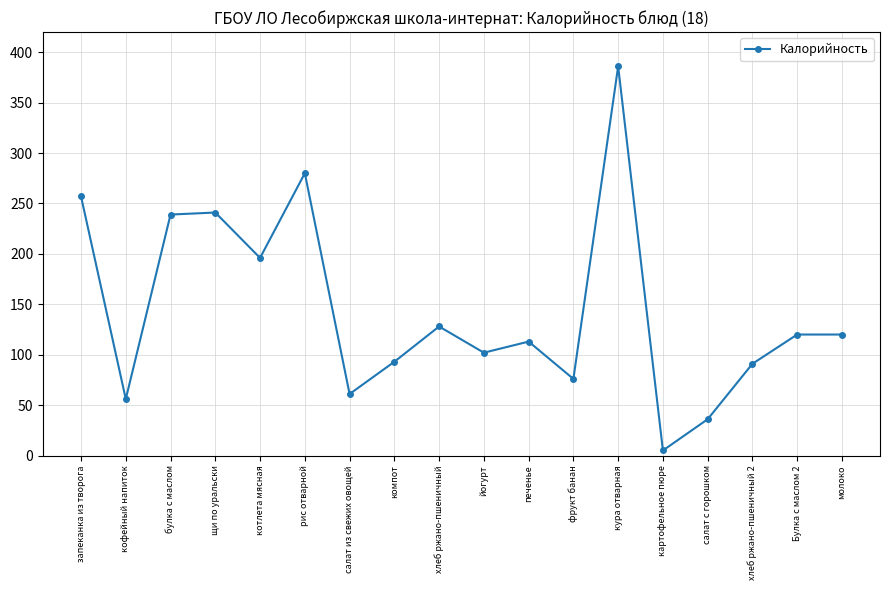

What is the minimum value shown in the chart?

5